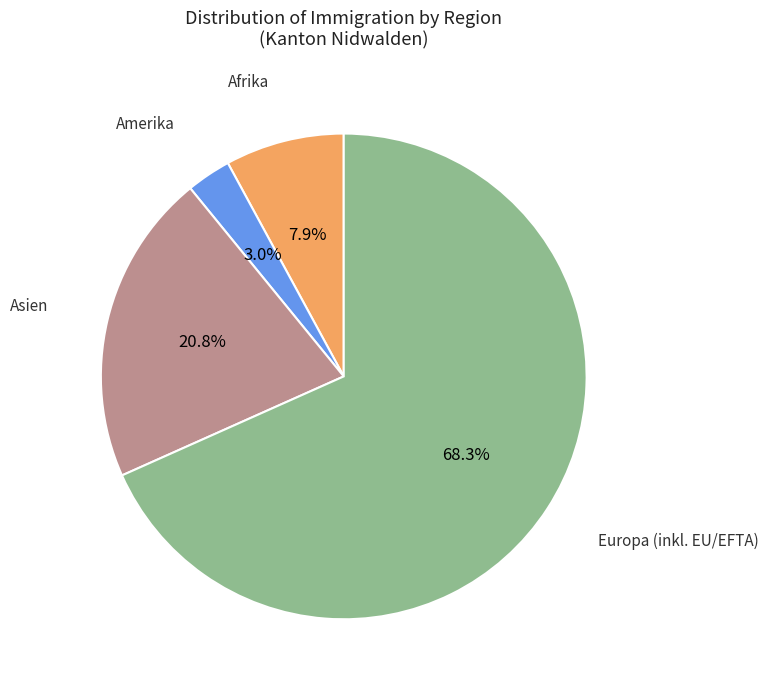

Does any single category account for the majority?

Yes